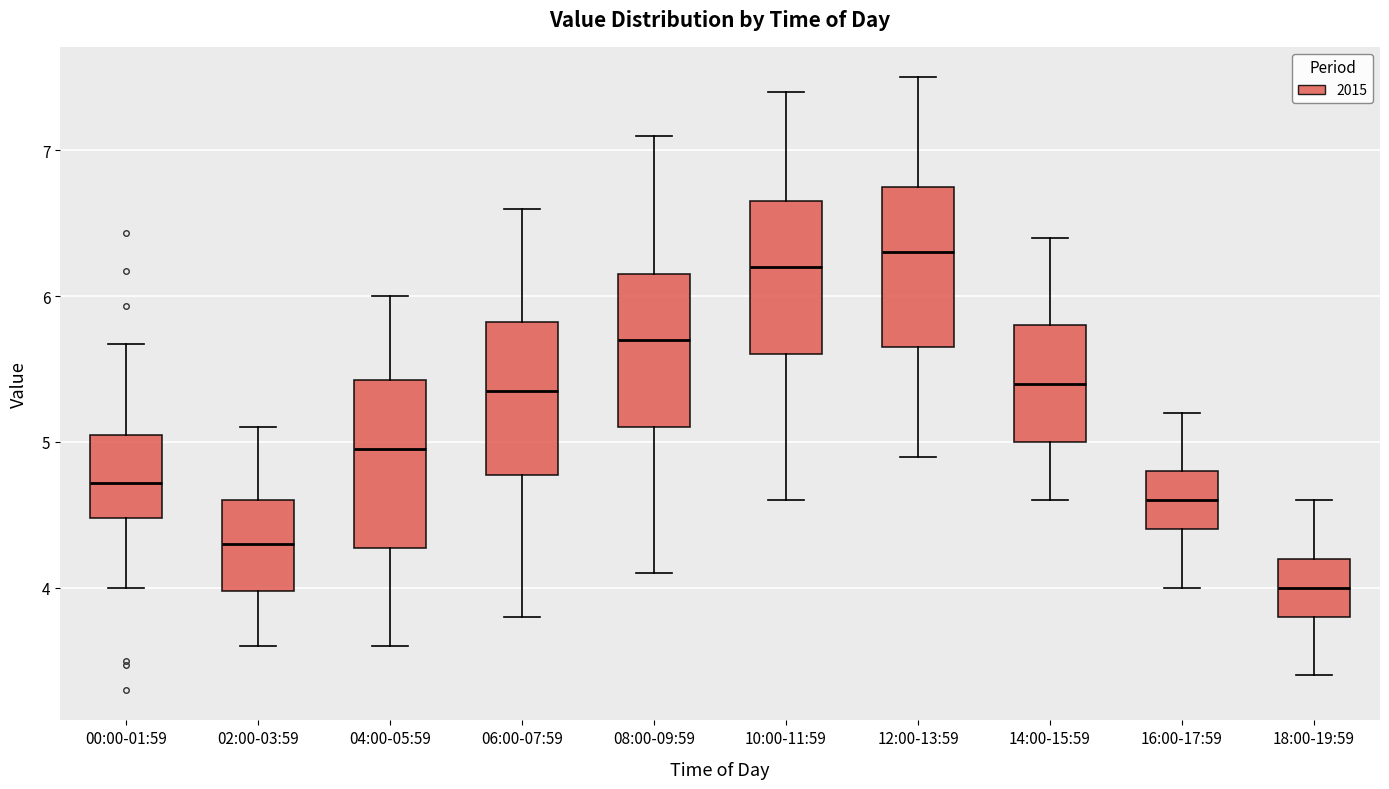

Where does the median line of the box for 02:00-03:59 sit on the y-axis? The values are not printed on the chart, so give them approximately, as read against the axis.

4.3